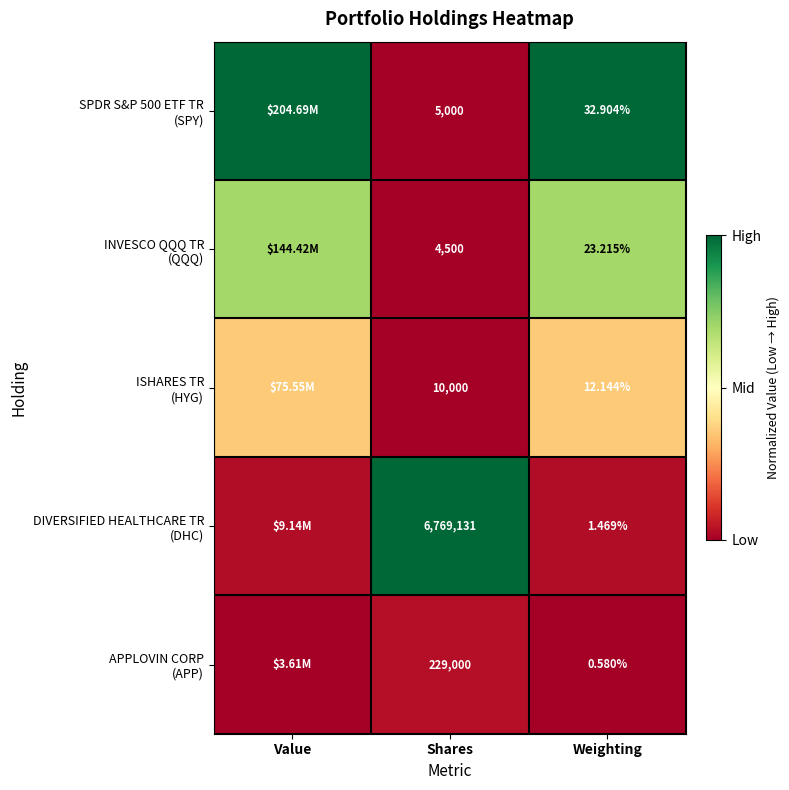

At which label does ISHARES TR (HYG) reach its peak?

Value